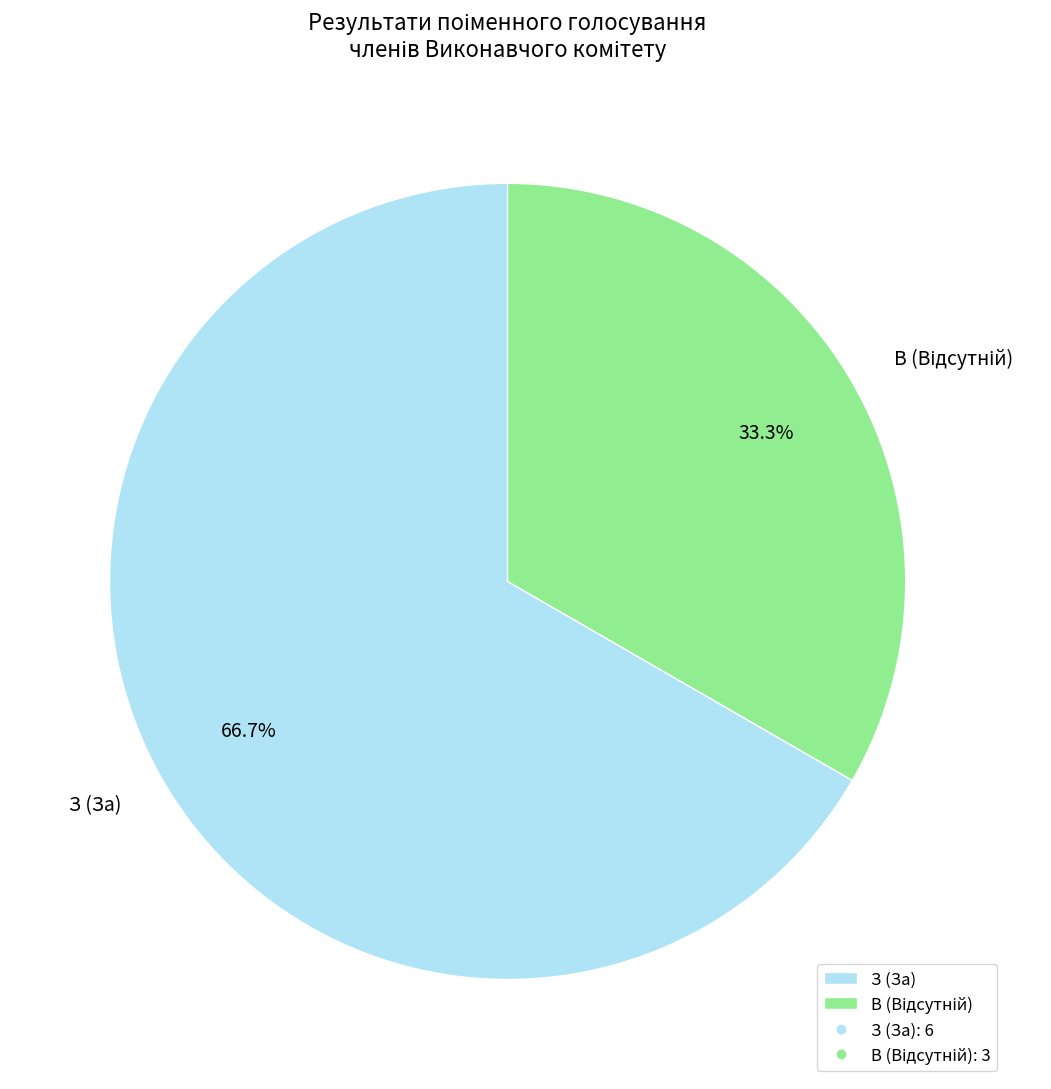

Count the number of slices in the pie.

2